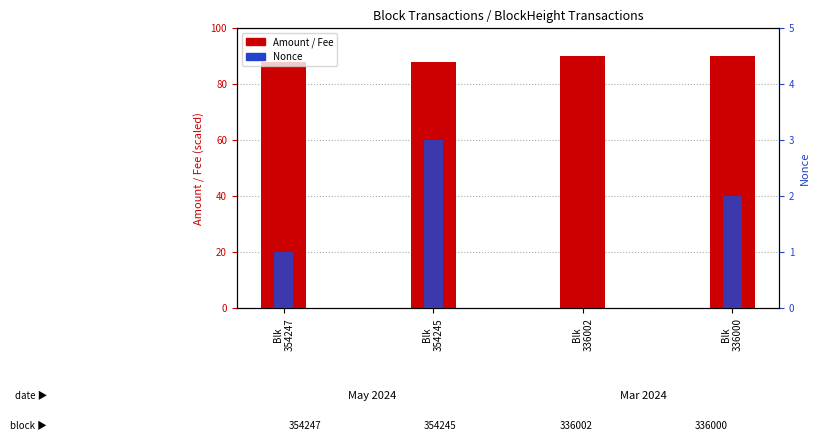

Count the Fee (scaled) values in the range 0 to 1.

4